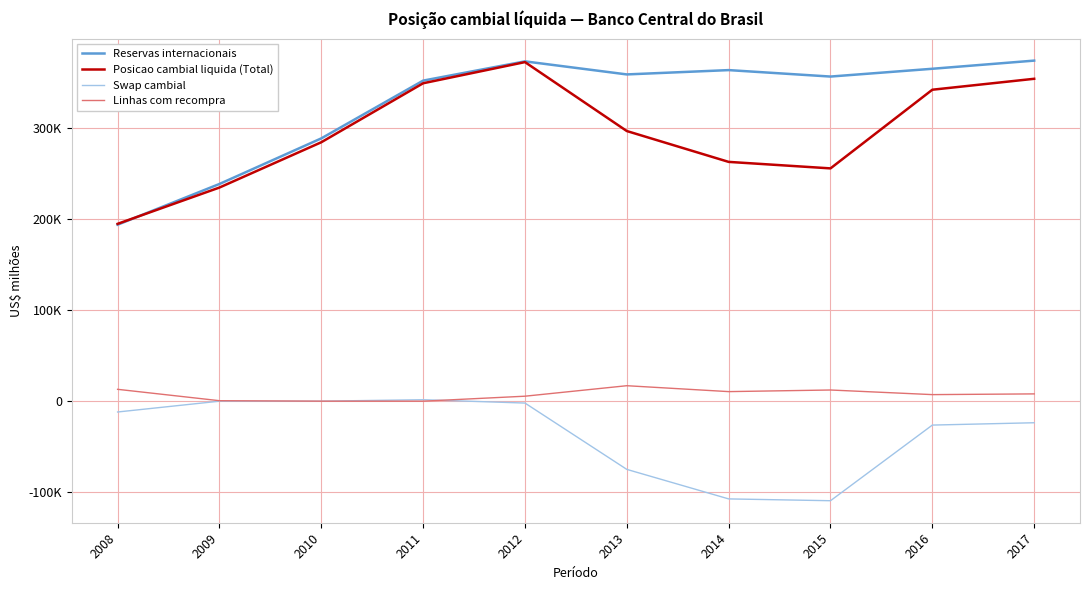

What is the minimum value shown in the chart?

-109310.5